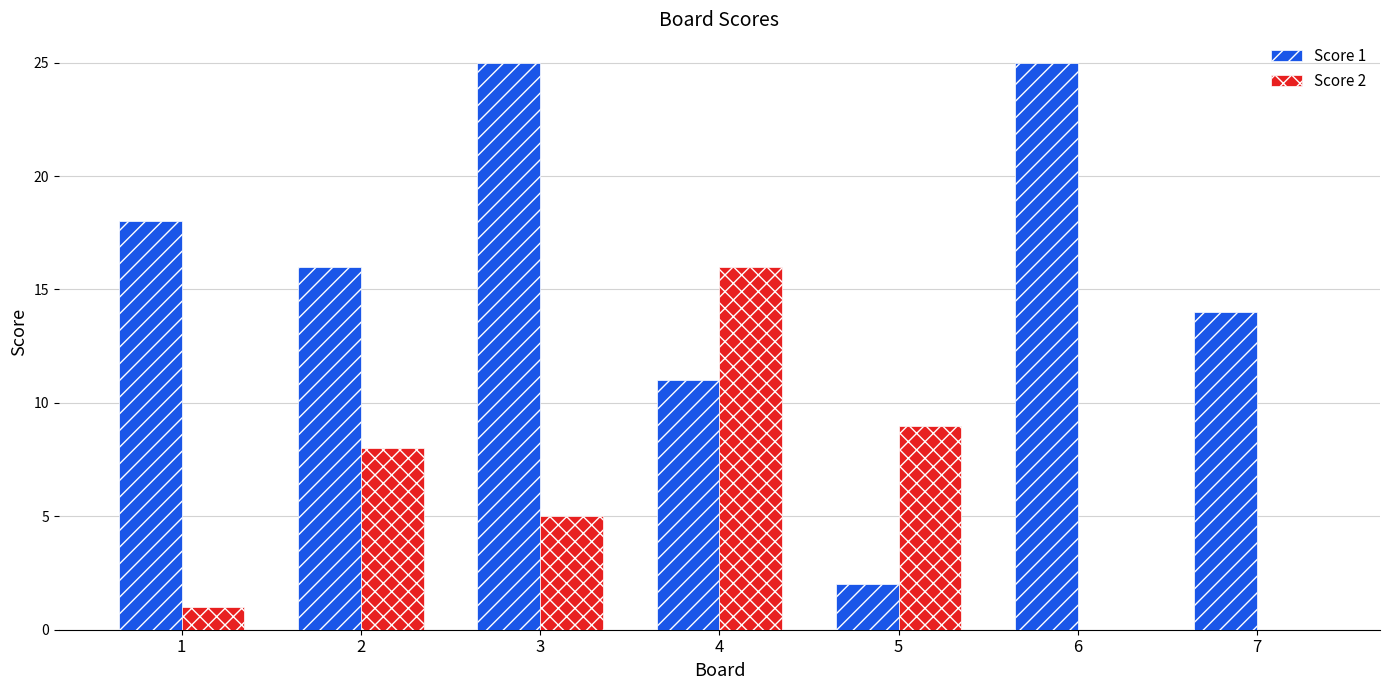

Which series has the widest spread of values?

Score 1